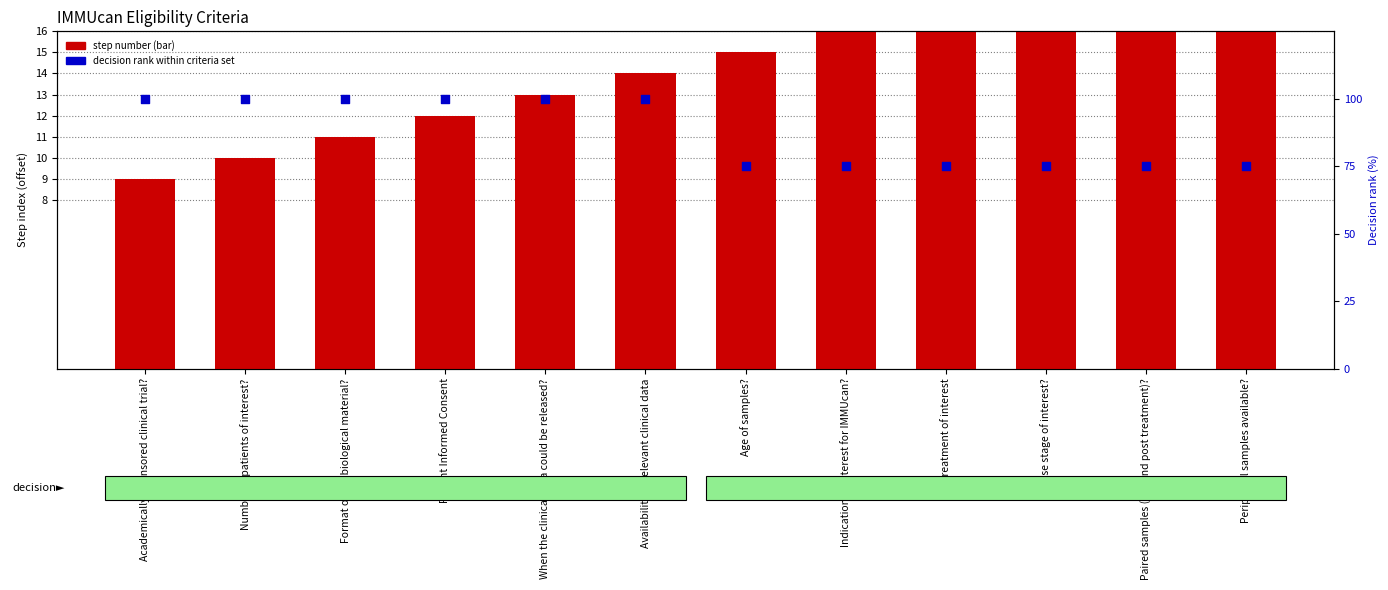

Which series reaches the minimum Y coordinate?

step number